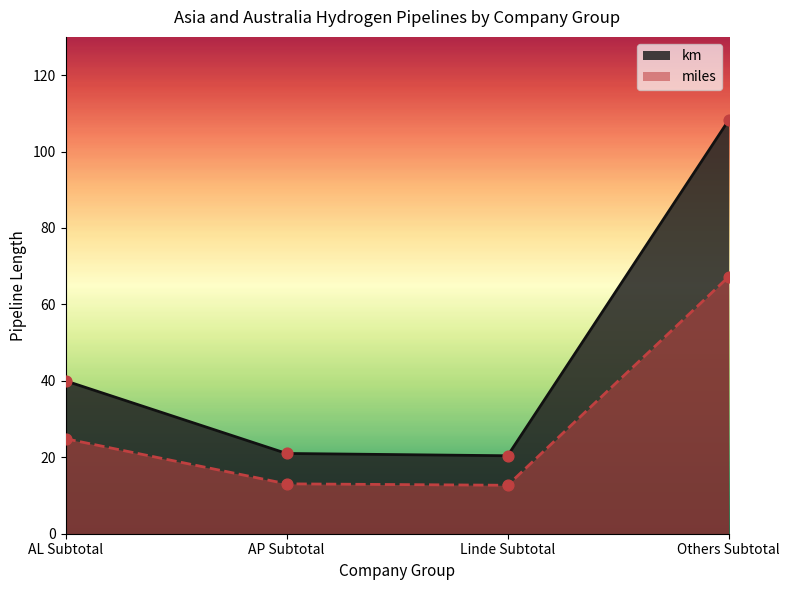

What are all the series names shown in the legend?

km, miles